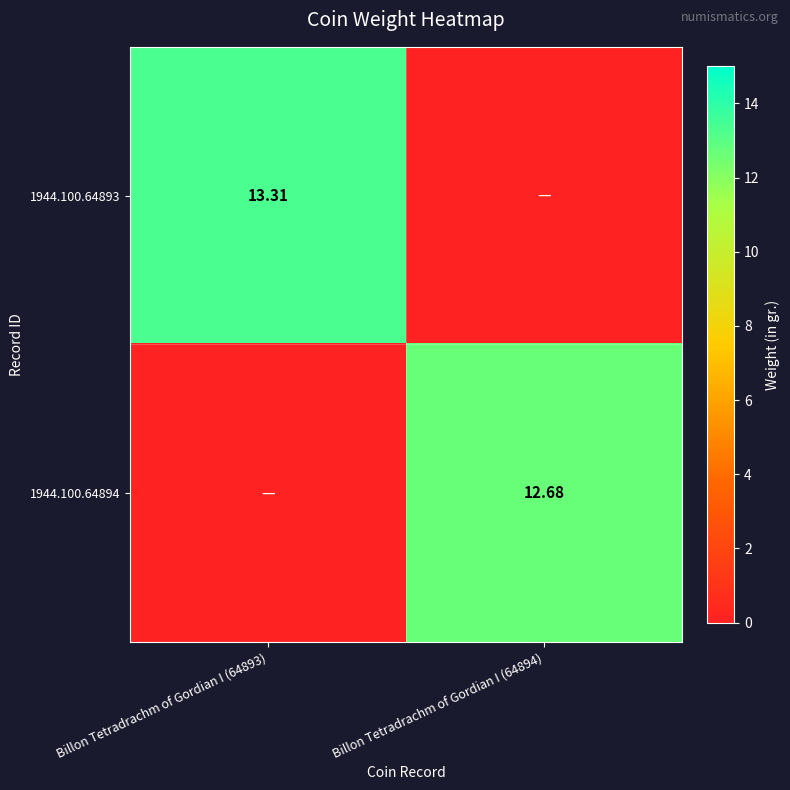

Is the value of 1944.100.64893 at Billon Tetradrachm of Gordian I (64893) greater than the value of 1944.100.64894 at Billon Tetradrachm of Gordian I (64894)?

Yes